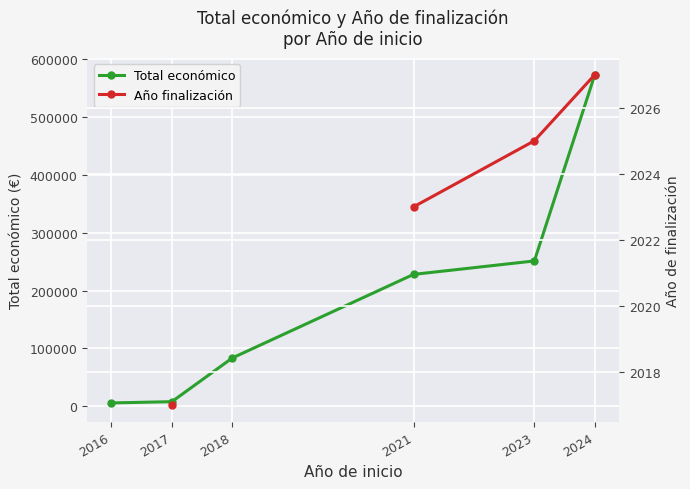

Where is Año de inicio nearest to the value 2020?

2021